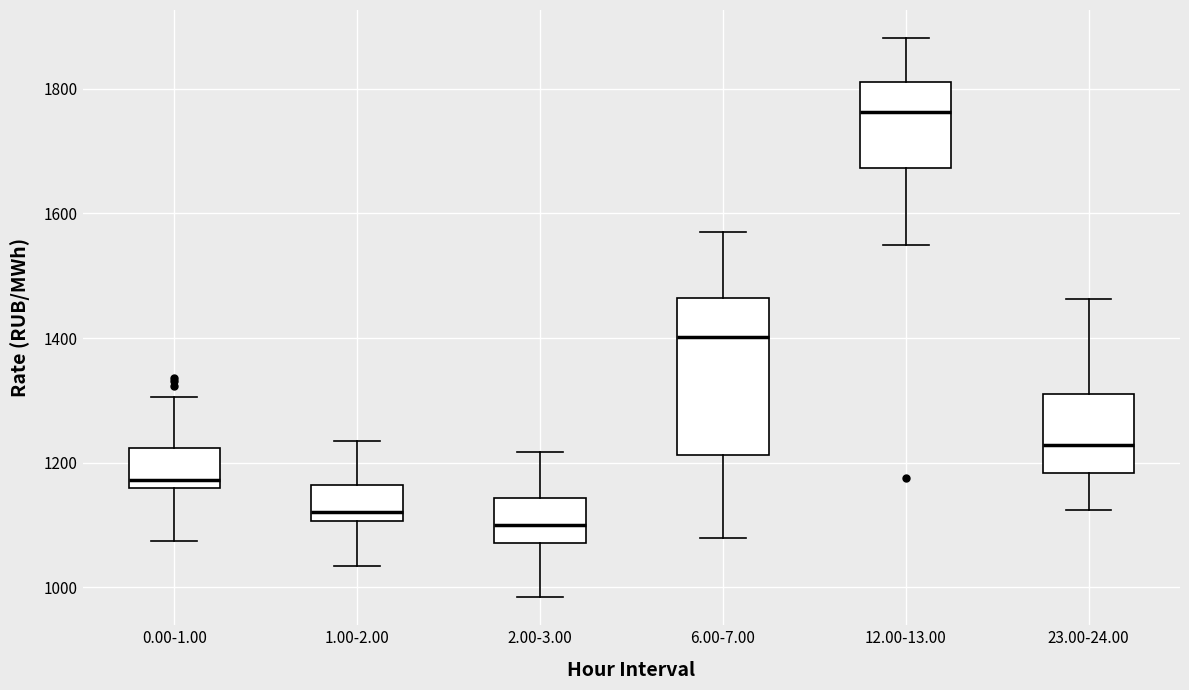

Reading left to right, read every box against the y-axis: the position of its median line, the range the box covers, and the ends of its whiskers. The values are not printed on the chart, so give them approximately, as read against the axis.

0.00-1.00: median 1180, box 1160 to 1220, whiskers 1080 to 1300
1.00-2.00: median 1120, box 1100 to 1160, whiskers 1040 to 1240
2.00-3.00: median 1100, box 1080 to 1140, whiskers 980 to 1220
6.00-7.00: median 1400, box 1220 to 1460, whiskers 1080 to 1560
12.00-13.00: median 1760, box 1680 to 1820, whiskers 1540 to 1880
23.00-24.00: median 1220, box 1180 to 1320, whiskers 1120 to 1460